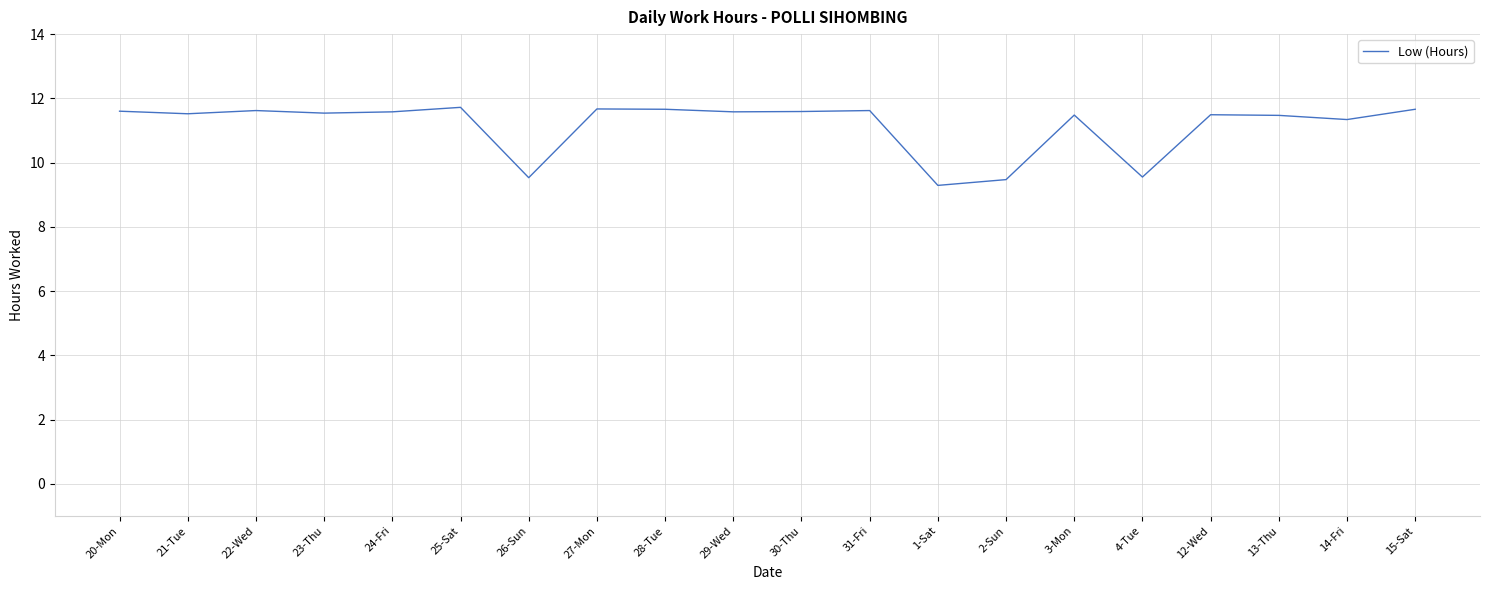

What is the difference between the maximum and minimum values?

2.4